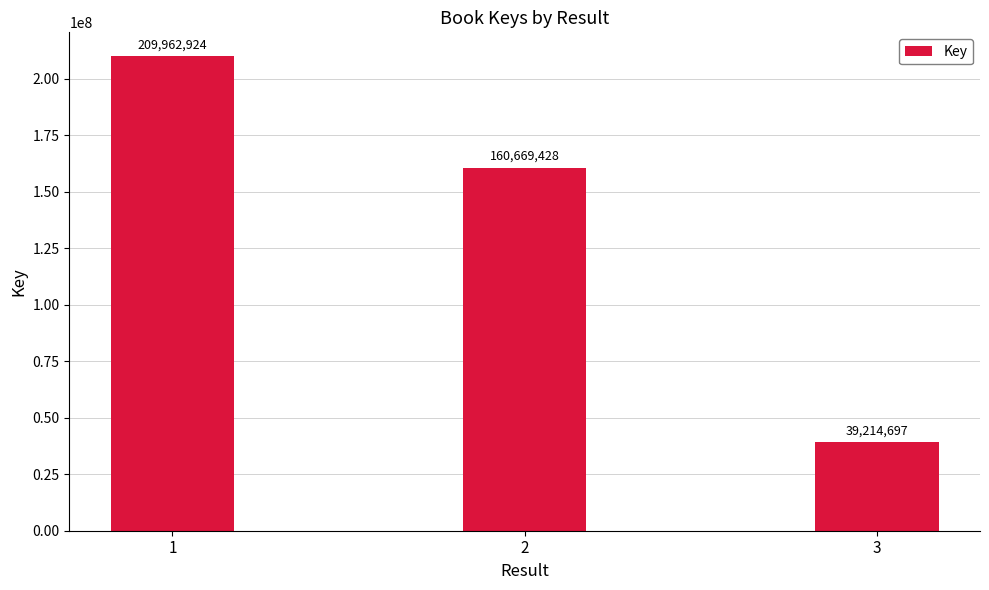

Reading right to left, transcribe all the data shown in this chart.

3=39214697	2=160669428	1=209962924